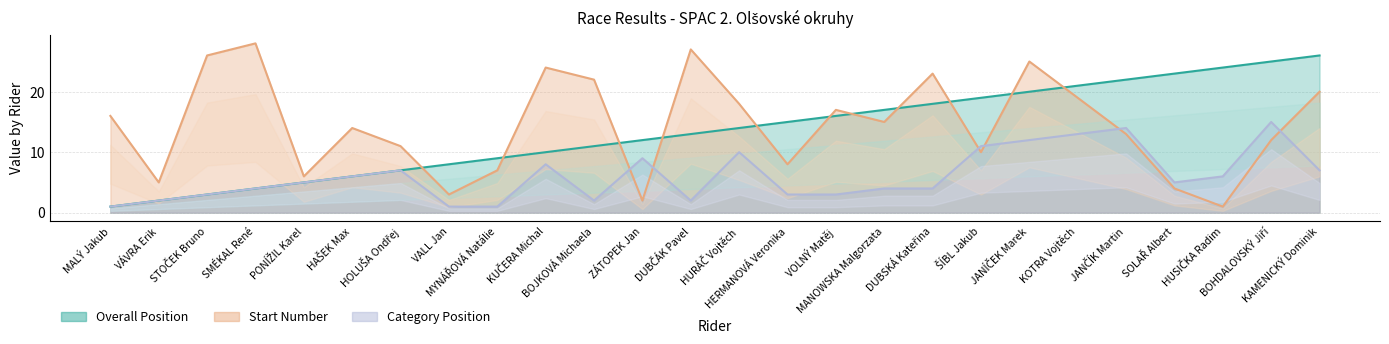

Which series has the largest range (max minus min)?

Start Number